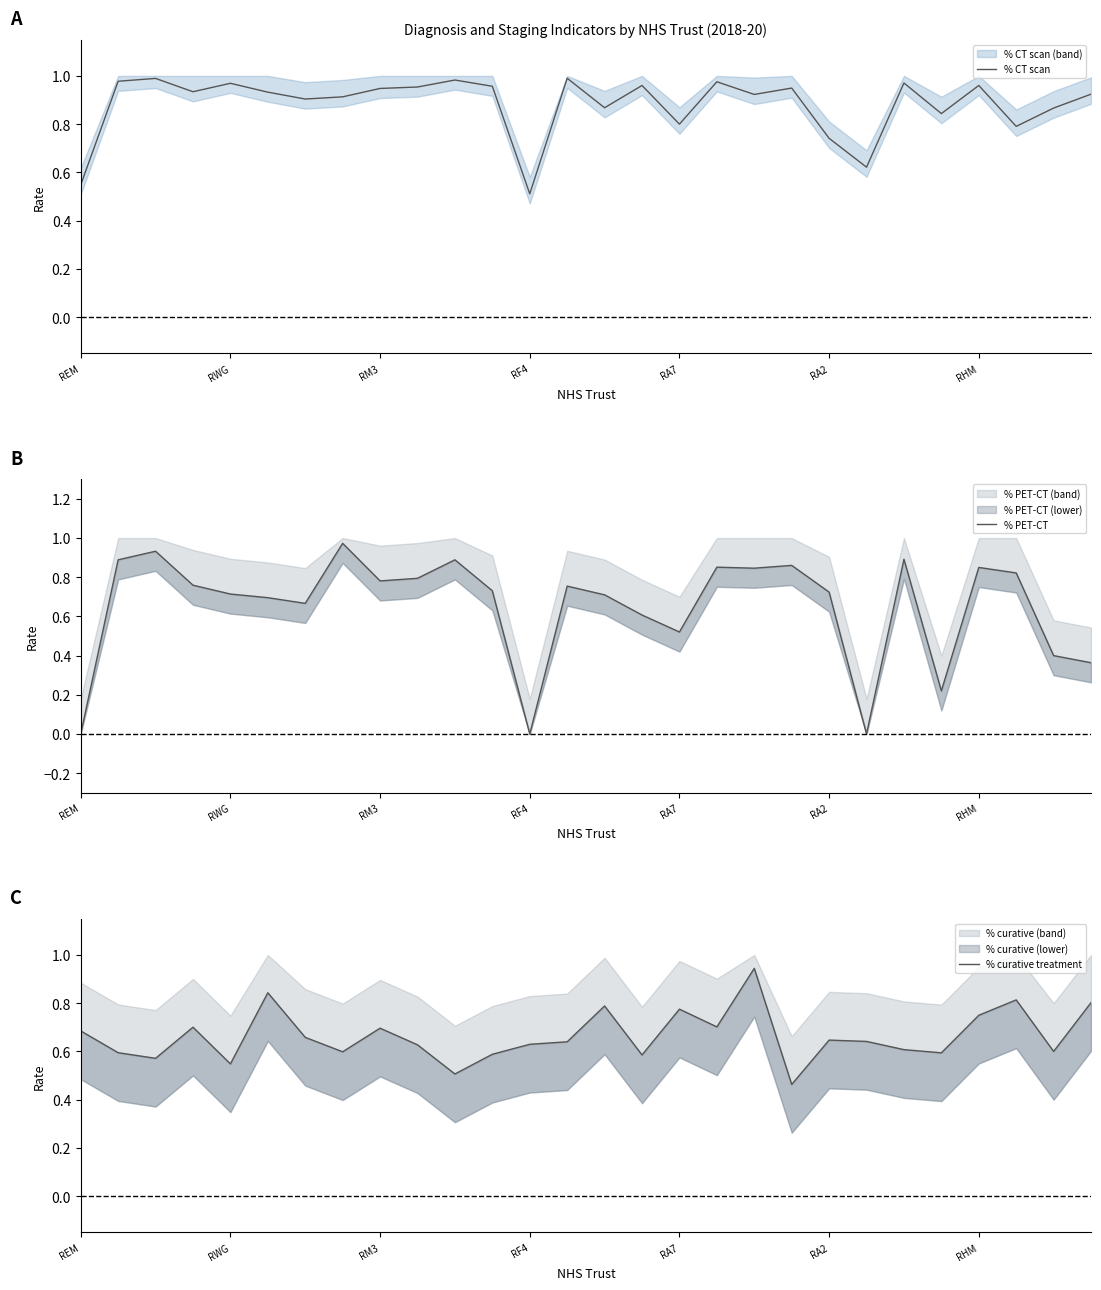

How many interior local peaks does the % PET-CT series have?

8